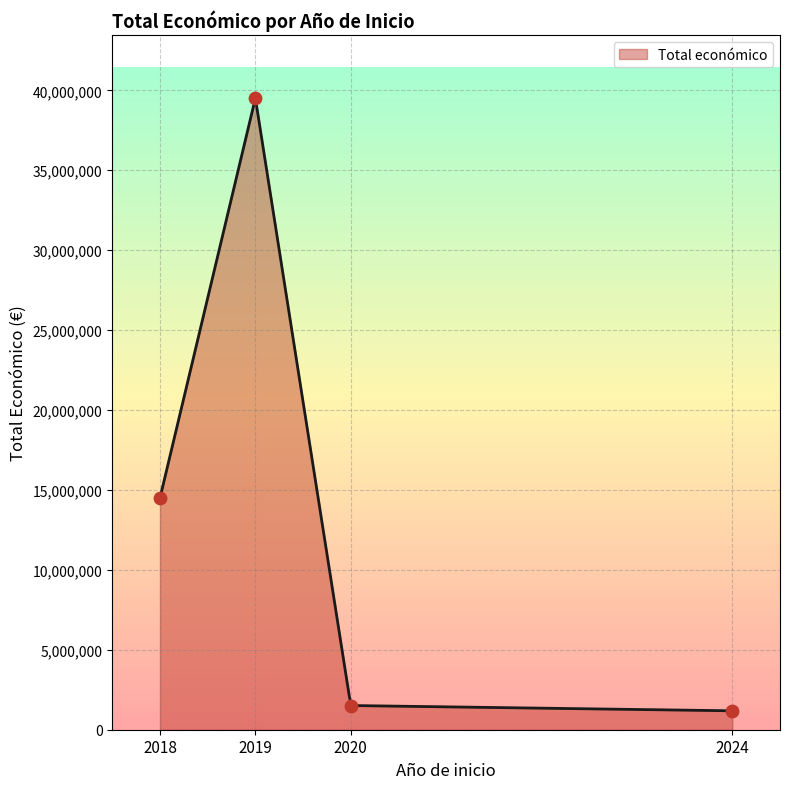

What is the lowest value of the Total económico series?

1183599.0